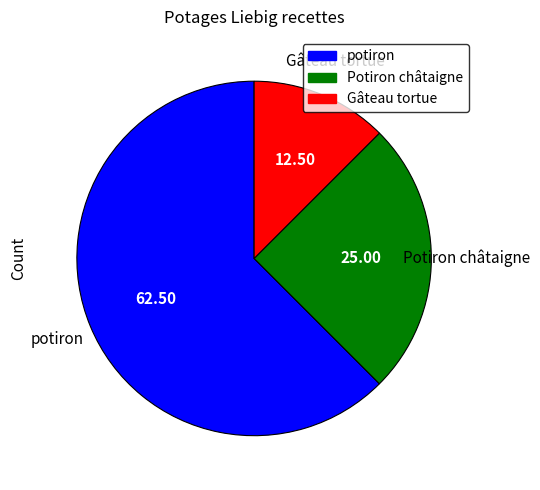

Is there a majority slice in this chart?

Yes